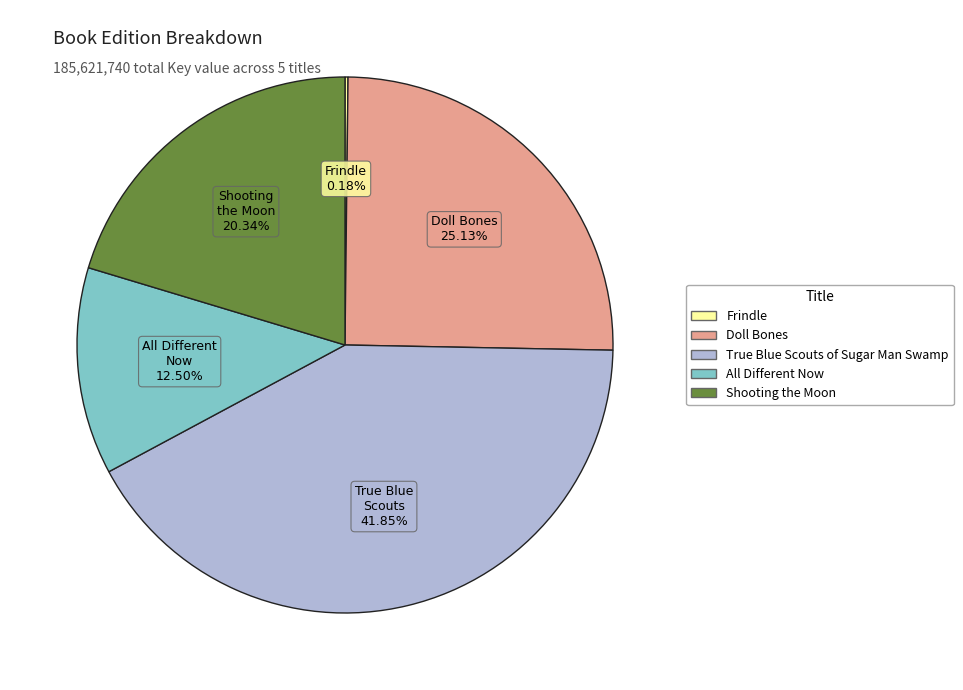

Is there any slice that represents more than half of the pie?

No